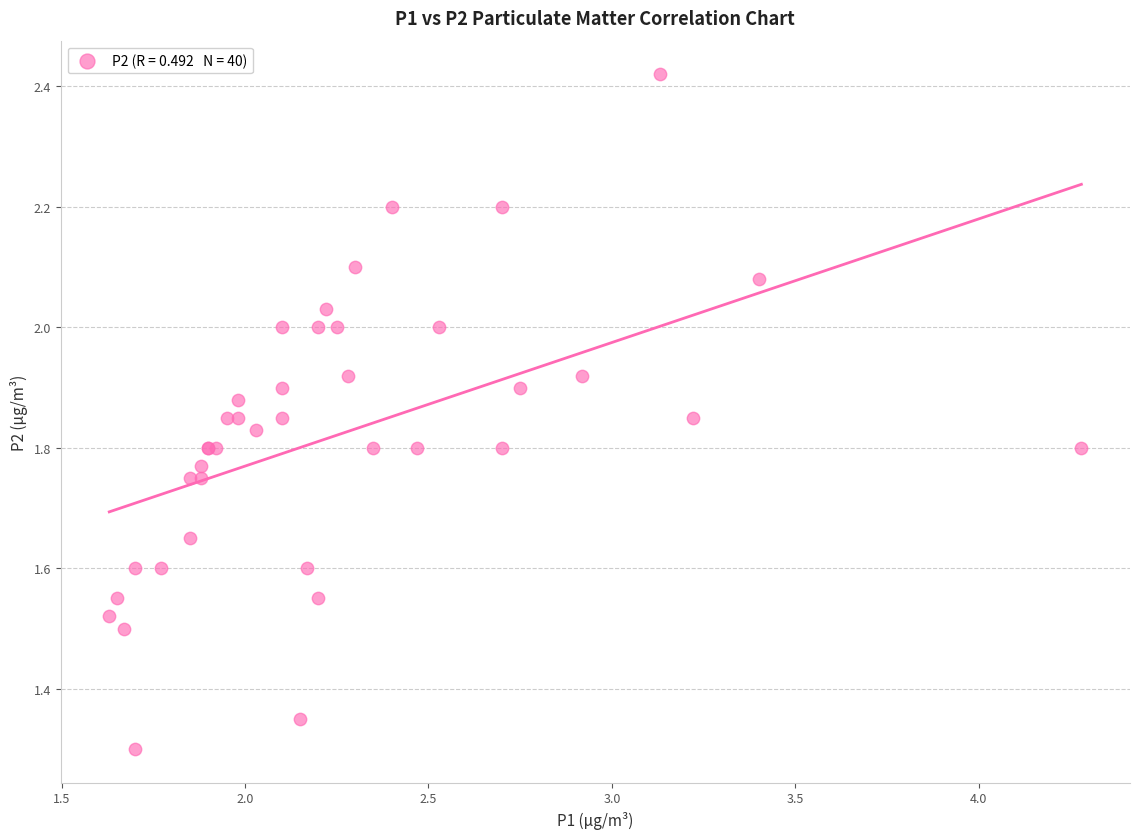

What Y value in the scatter plot is closest to 1?

1.3